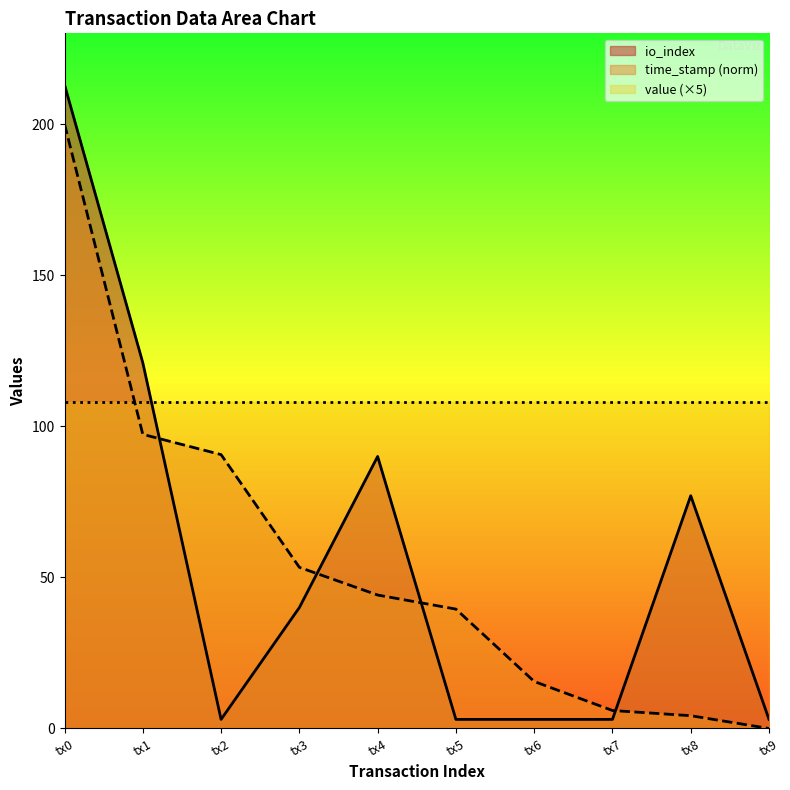

Is the value of value (×5) at tx3 greater than the value of io_index at tx9?

Yes